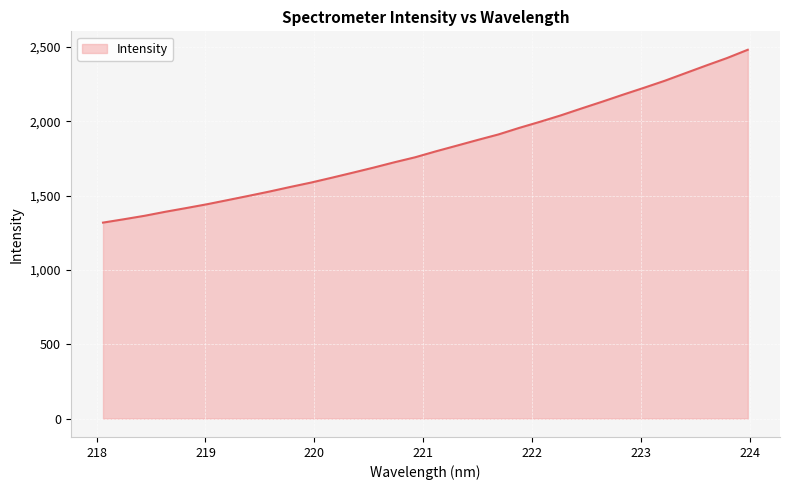

What is the difference between the maximum and minimum values?

1163.4